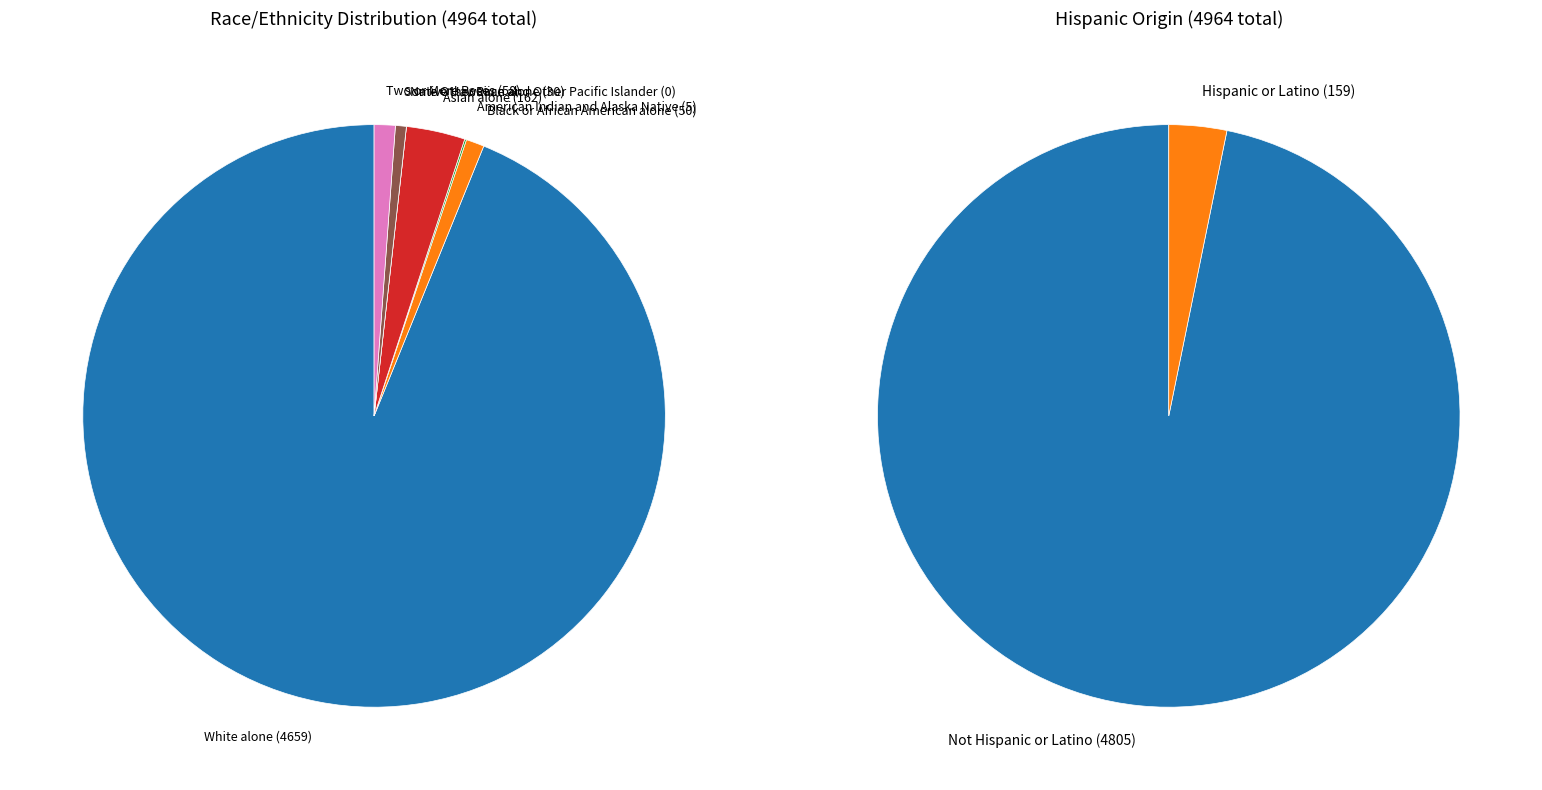

Is the sum of Black or African American alone and American Indian and Alaska Native greater than half?

No